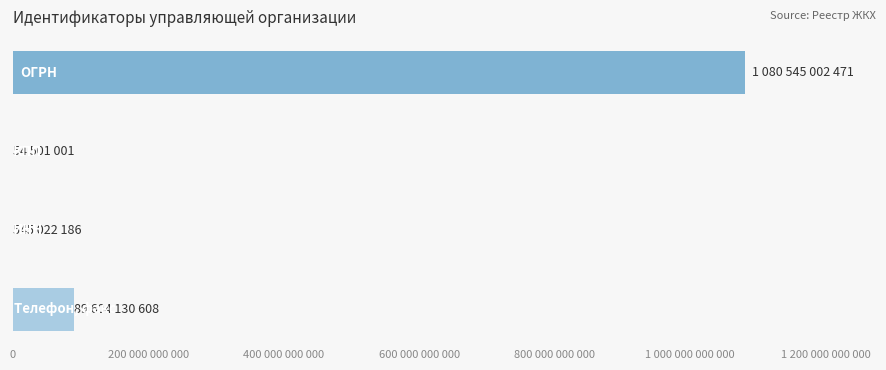

Are the bars horizontal?

Yes